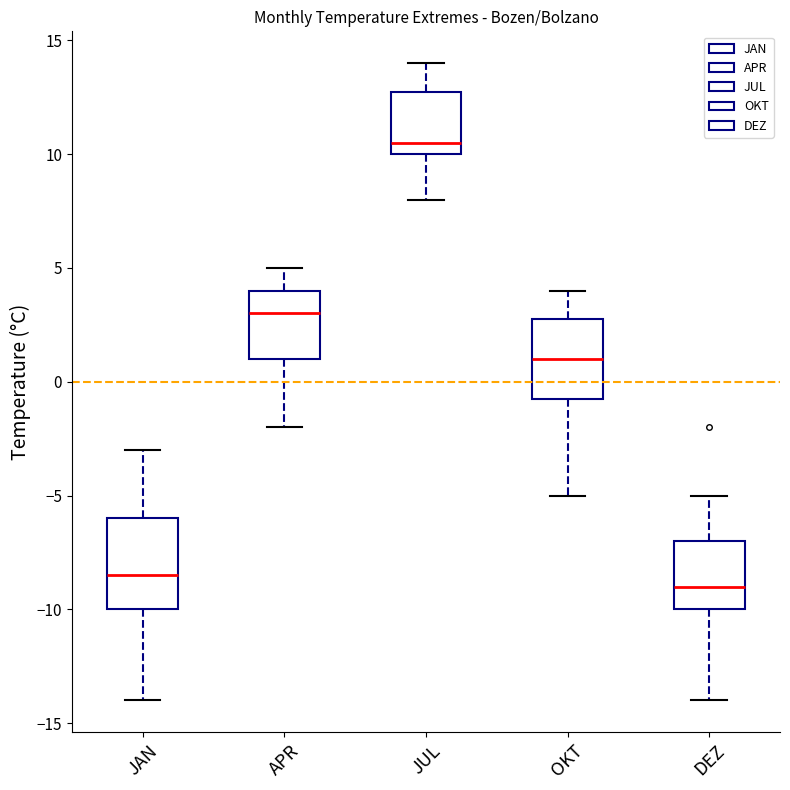

Reading left to right, transcribe this box plot: for each box, give where its median line is, the range the box spans, and where its two whiskers end, as read against the y-axis. The values are not printed on the chart, so give them approximately, as read against the axis.

JAN: median -8.5, box -10.0 to -6.0, whiskers -14.0 to -3.0
APR: median 3.0, box 1.0 to 4.0, whiskers -2.0 to 5.0
JUL: median 10.5, box 10.0 to 13.0, whiskers 8.0 to 14.0
OKT: median 1.0, box -0.5 to 3.0, whiskers -5.0 to 4.0
DEZ: median -9.0, box -10.0 to -7.0, whiskers -14.0 to -5.0